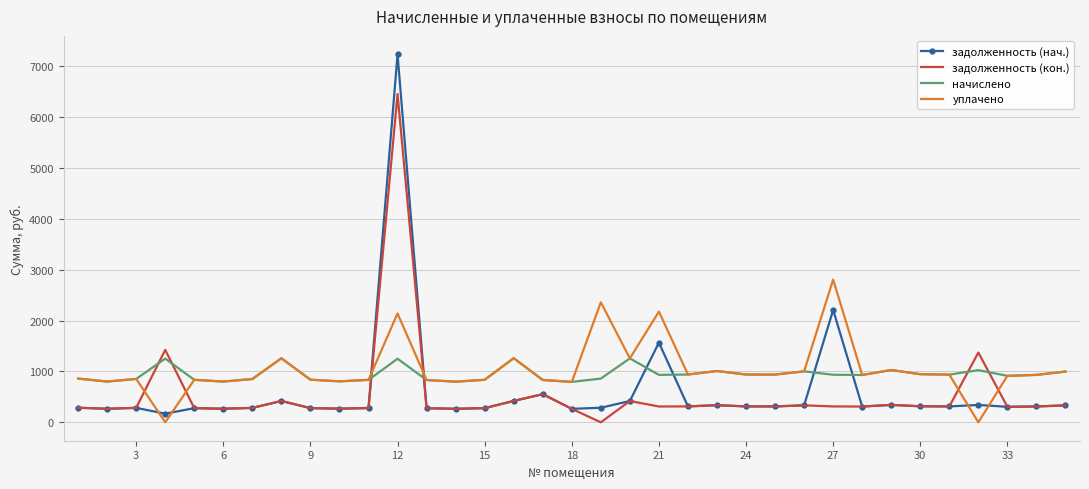

How many intersections are there between начислено and задолженность (кон.)?

6